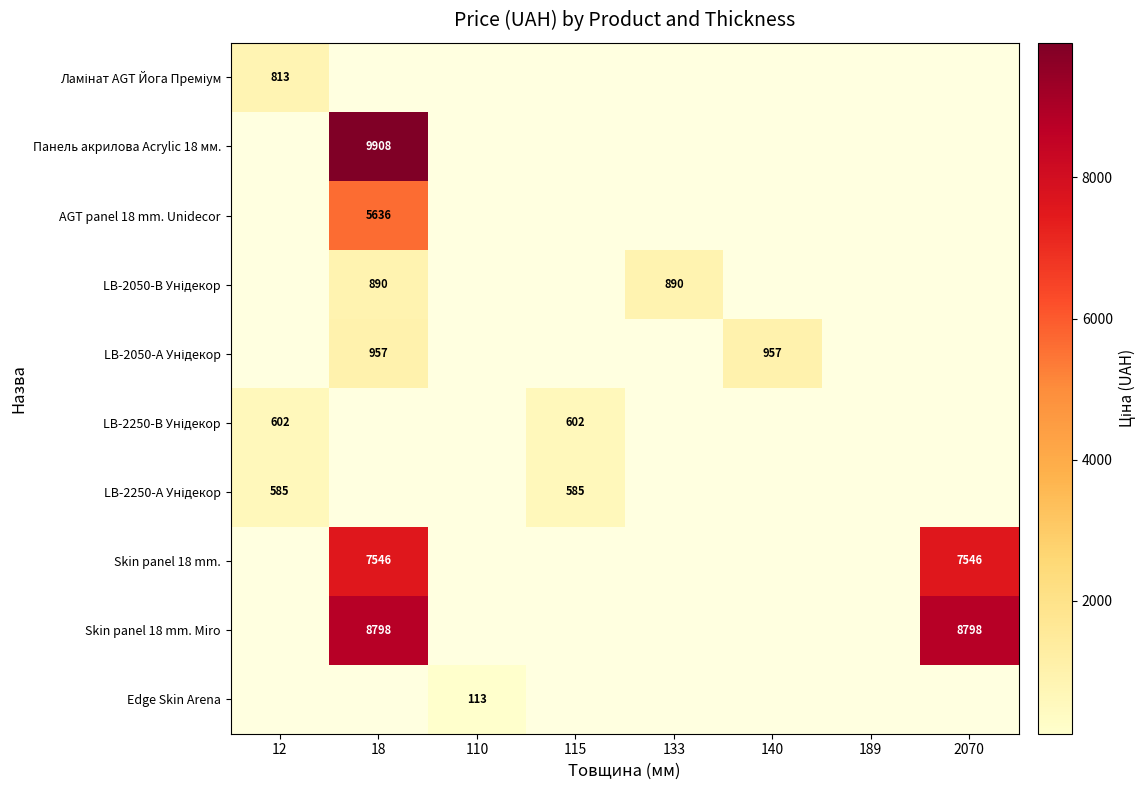

Count the number of data series in this chart.

10